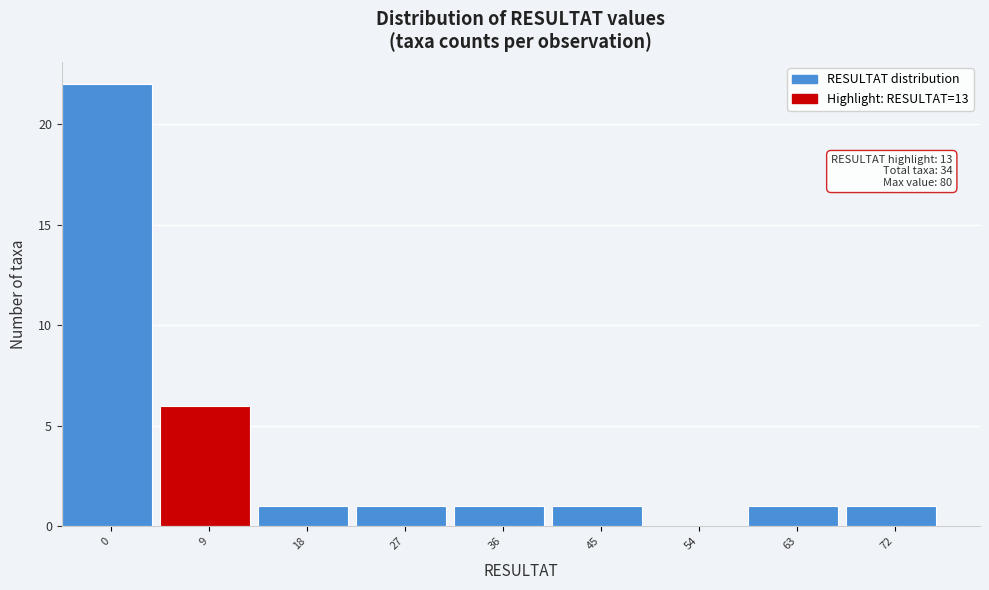

Reading left to right, extract all data points from this chart.

0=22	9=6	18=1	27=1	36=1	45=1	54=0	63=1	72=1